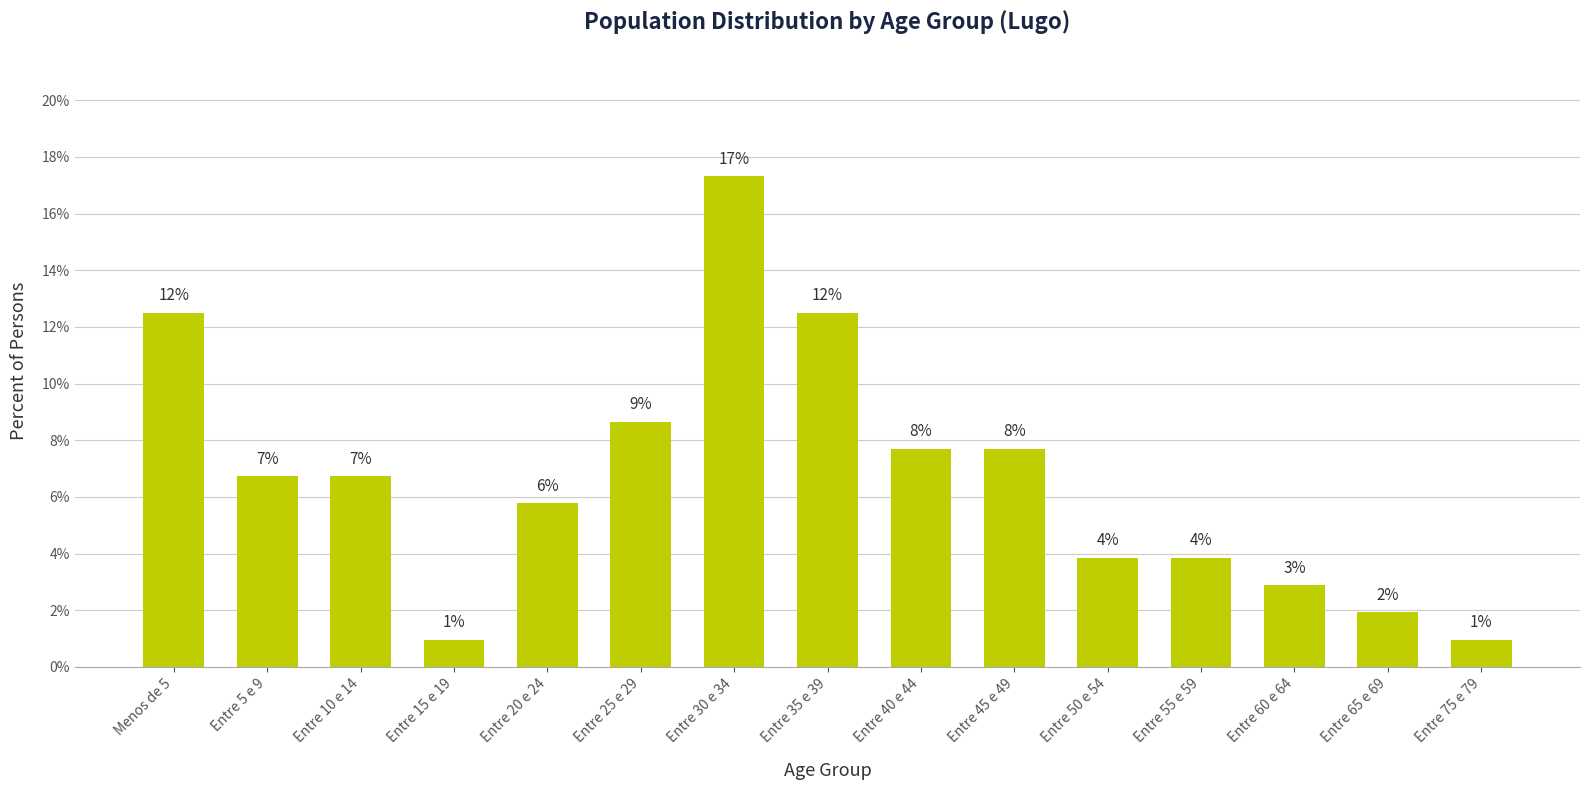

Does the chart contain any negative values?

No